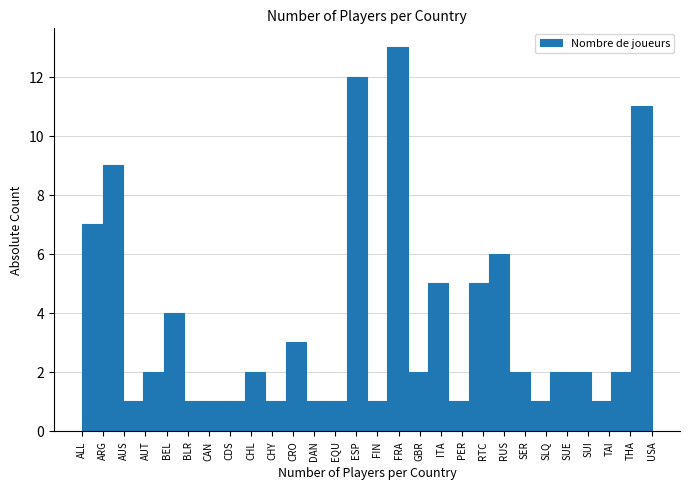

Reading right to left, transcribe all the data shown in this chart.

11	2	1	2	2	1	2	6	5	1	5	2	13	1	12	1	1	3	1	2	1	1	1	4	2	1	9	7